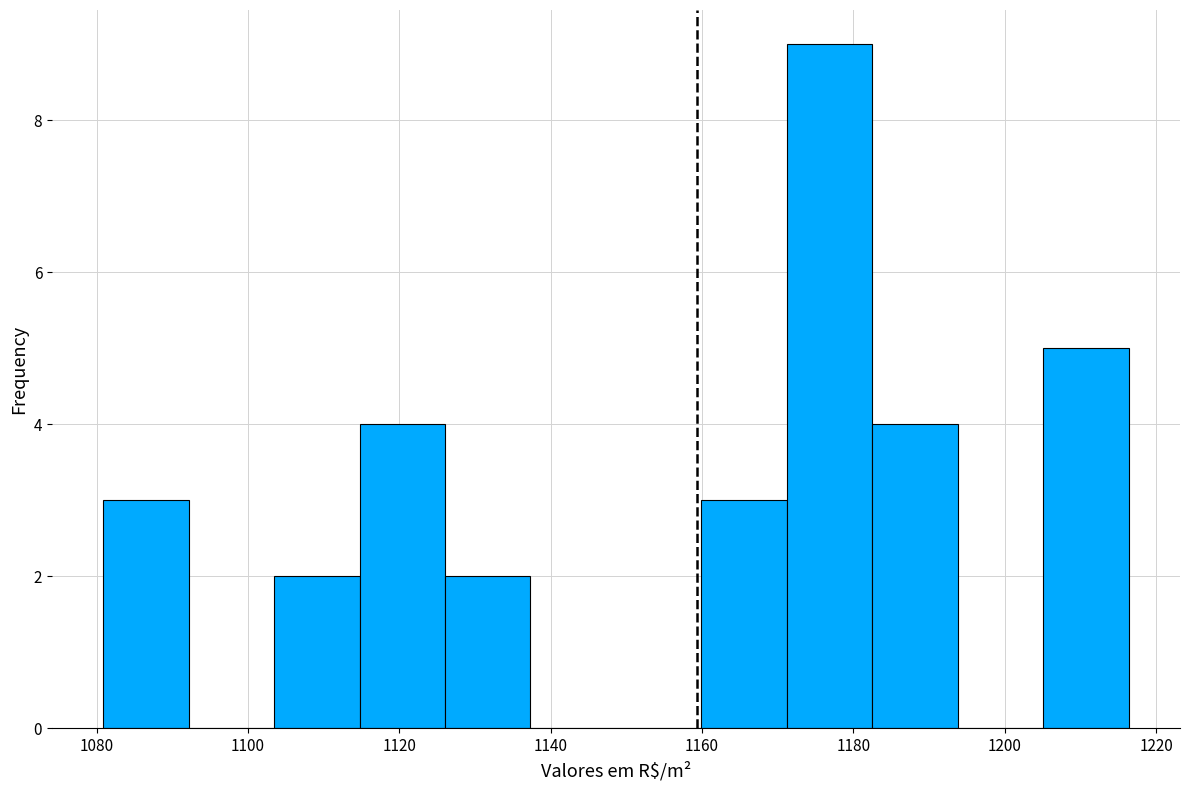

Reading left to right, transcribe this chart: for each bar, give the range it covers on the x-axis and its height. Neither the bar edges nor the heights are printed on the chart, so give them approximately, as read against the axes.

1080 to 1092: 3
1092 to 1104: 0
1104 to 1114: 2
1114 to 1126: 4
1126 to 1138: 2
1138 to 1148: 0
1148 to 1160: 0
1160 to 1172: 3
1172 to 1182: 9
1182 to 1194: 4
1194 to 1206: 0
1206 to 1216: 5